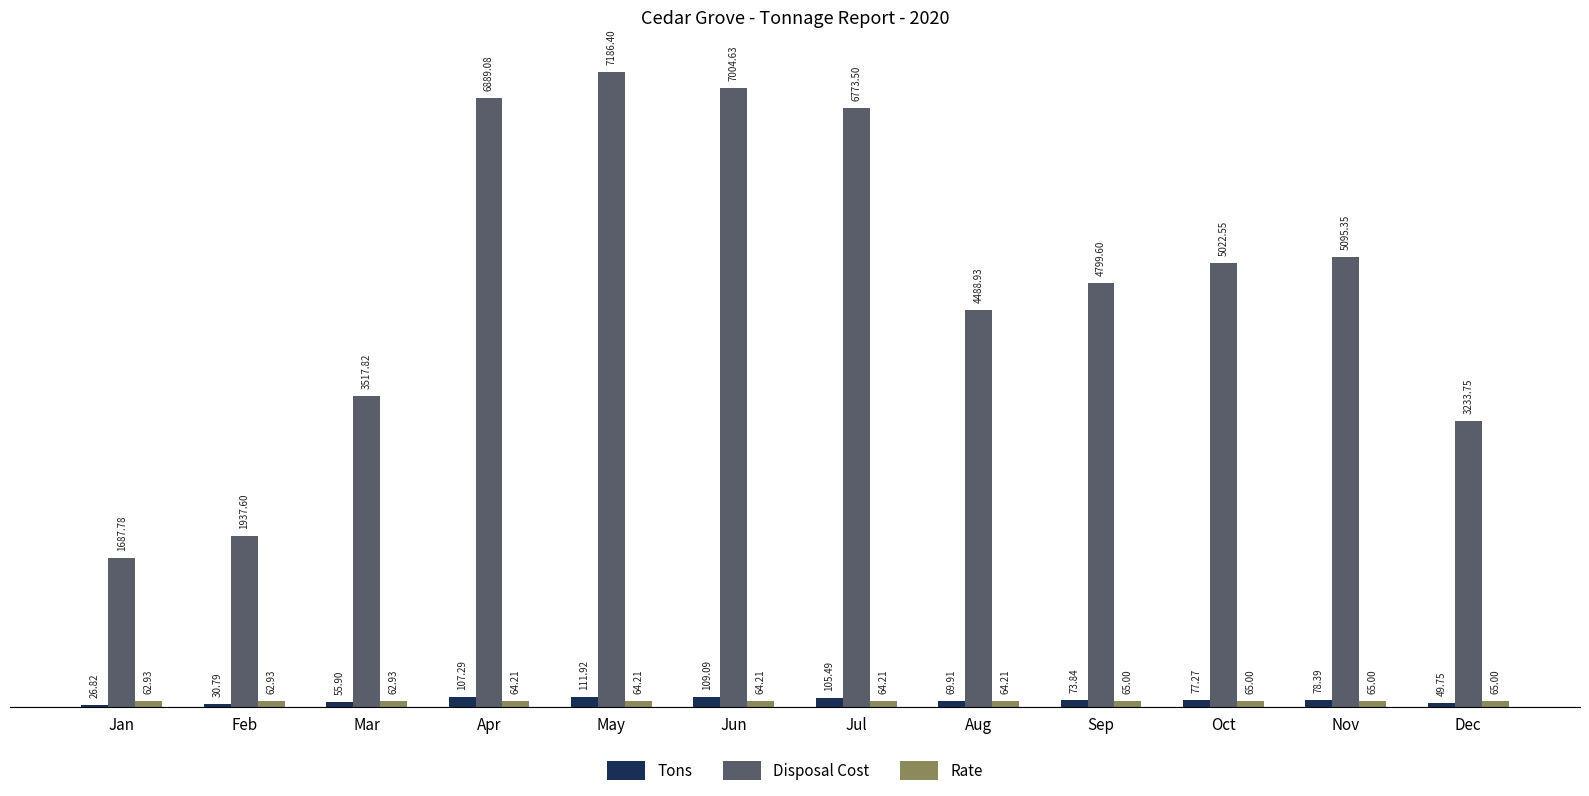

The Disposal Cost series shows 4799.6 at Sep. True or false?

True